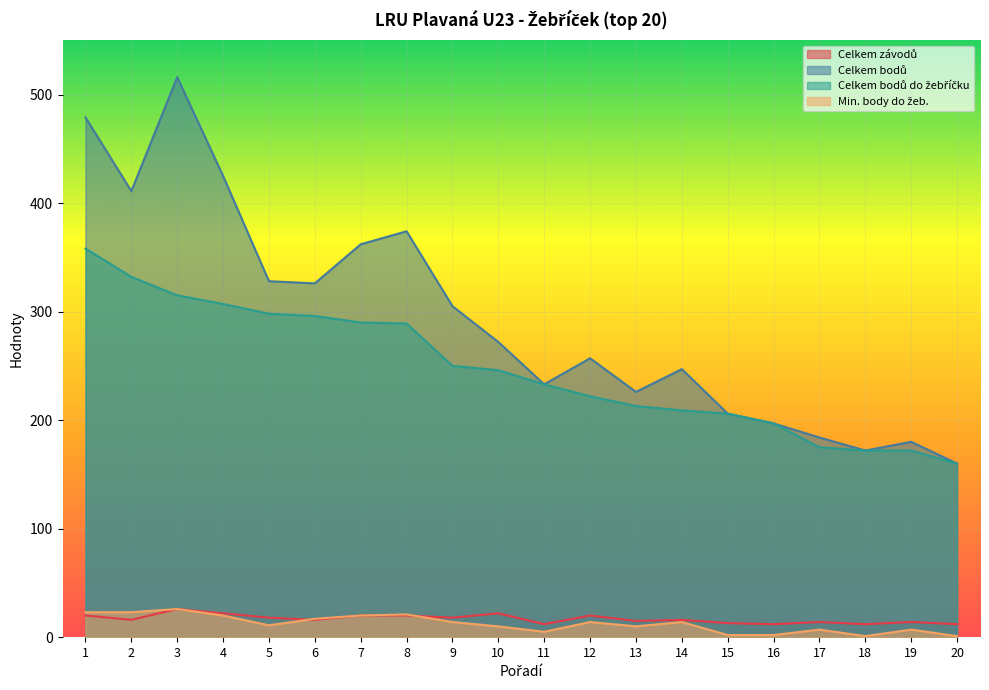

How many lines are shown in the chart?

4